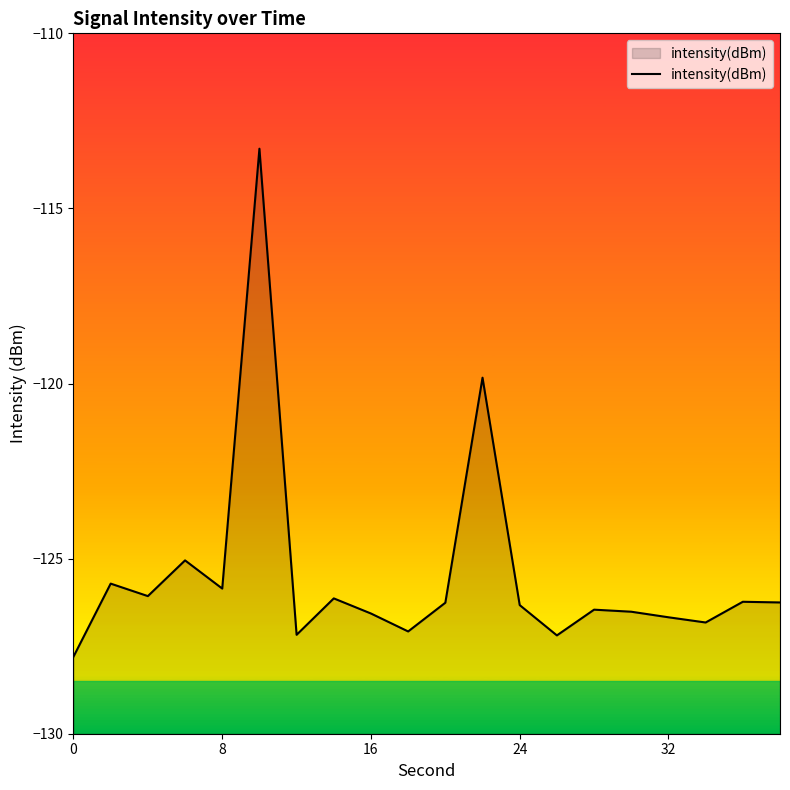

What is the difference between the maximum and minimum values?

14.5